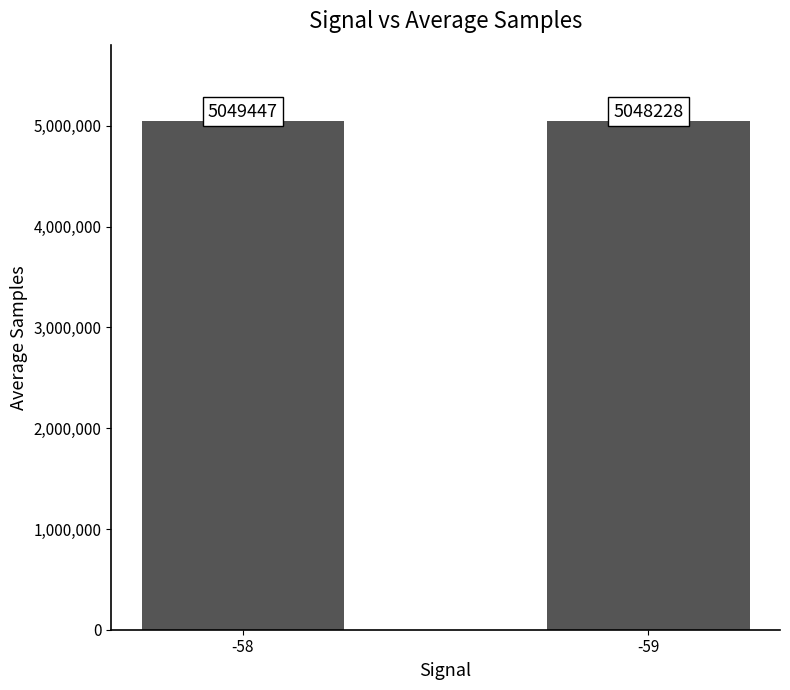

What is the change in value from -58 to -59?

-1219